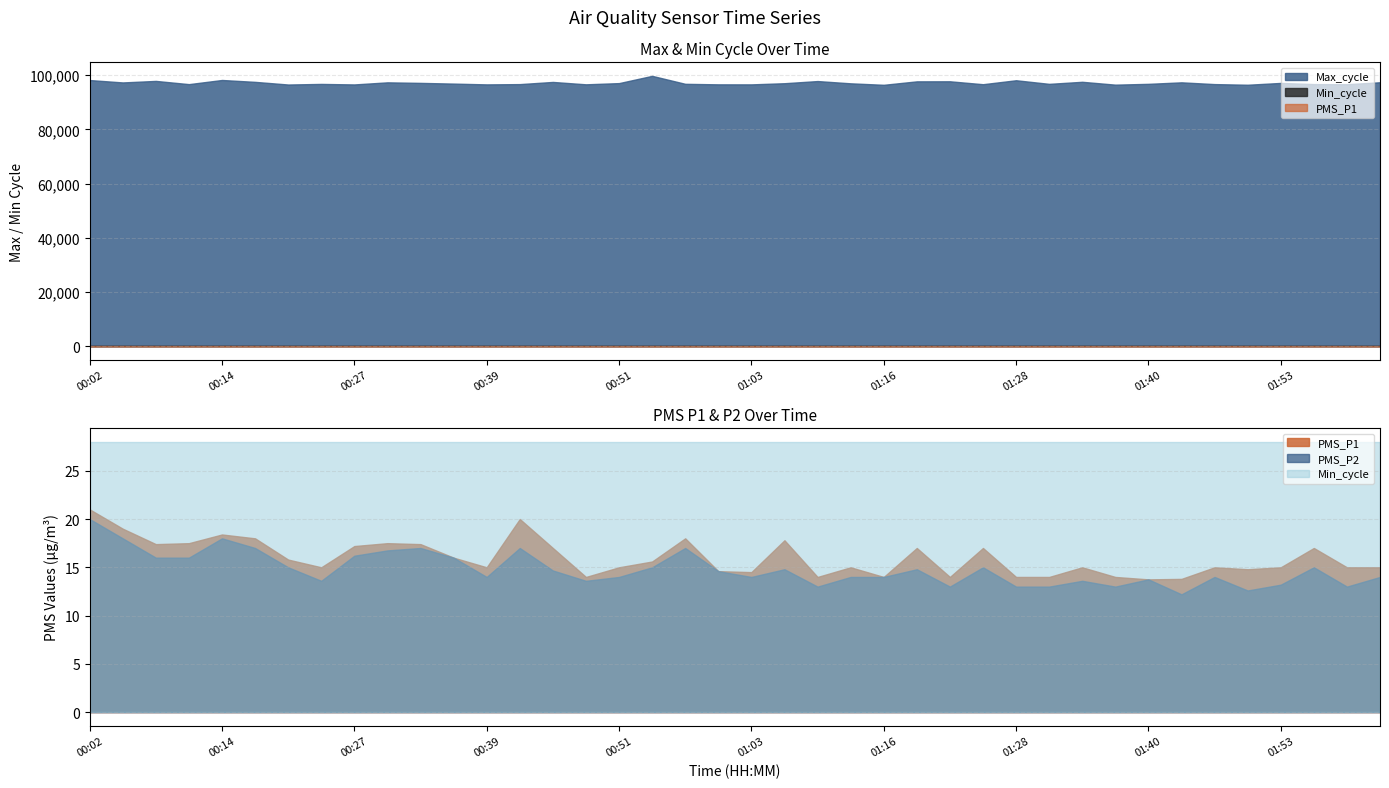

Reading left to right, what are all the values shown in this chart?

PMS_P1: 21.0	19.0	17.4	17.5	18.4	18.0	15.8	15.0	17.2	17.5	17.4	16.0	15.0	20.0	17.0	14.0	15.0	15.6	18.0	14.6	14.5	17.8	14.0	15.0	14.0	17.0	14.0	17.0	14.0	14.0	15.0	14.0	13.8	13.8	15.0	14.8	15.0	17.0	15.0	15.0
PMS_P2: 20.0	18.0	16.0	16.0	18.0	17.0	15.0	13.6	16.2	16.8	17.0	16.0	14.0	17.0	14.7	13.6	14.0	15.0	17.0	14.6	14.0	14.8	13.0	14.0	14.0	14.8	13.0	15.0	13.0	13.0	13.6	13.0	13.8	12.2	14.0	12.6	13.2	15.0	13.0	14.0
Min_cycle: 28.0	28.0	28.0	28.0	28.0	28.0	28.0	28.0	28.0	28.0	28.0	28.0	28.0	28.0	28.0	28.0	28.0	28.0	28.0	28.0	28.0	28.0	28.0	28.0	28.0	28.0	28.0	28.0	28.0	28.0	28.0	28.0	28.0	28.0	28.0	28.0	28.0	28.0	28.0	28.0
Max_cycle: 98181.0	97301.0	97863.0	96675.0	98205.0	97510.0	96534.0	96751.0	96563.0	97333.0	97133.0	96870.0	96581.0	96681.0	97484.0	96606.0	97052.0	99731.0	96789.0	96596.0	96584.0	97012.0	97807.0	96973.0	96427.0	97699.0	97721.0	96646.0	98106.0	96776.0	97535.0	96483.0	96780.0	97337.0	96687.0	96449.0	97119.0	96691.0	96648.0	97364.0